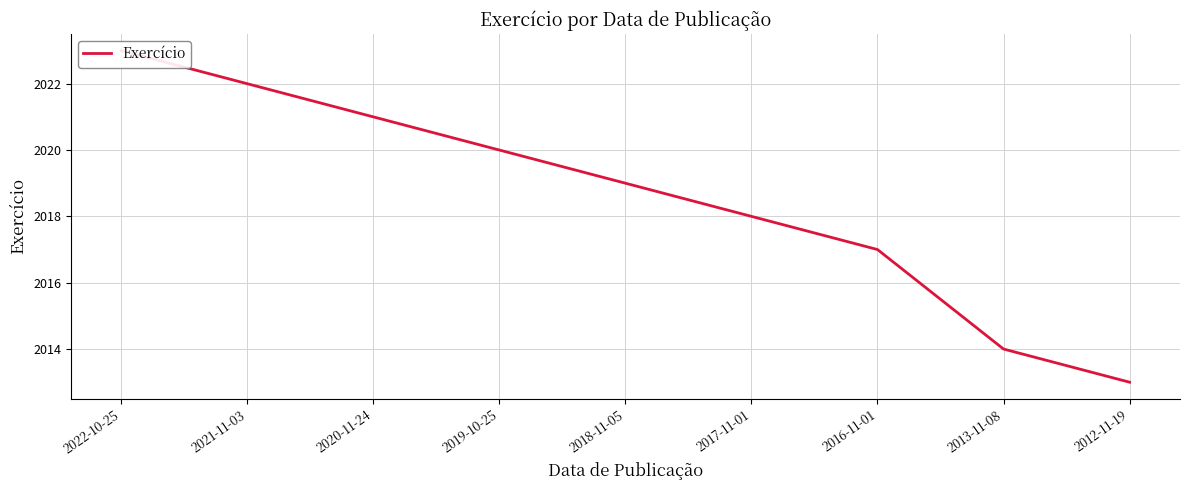

Reading right to left, transcribe all the data shown in this chart.

2012-11-19=2013	2013-11-08=2014	2016-11-01=2017	2017-11-01=2018	2018-11-05=2019	2019-10-25=2020	2020-11-24=2021	2021-11-03=2022	2022-10-25=2023